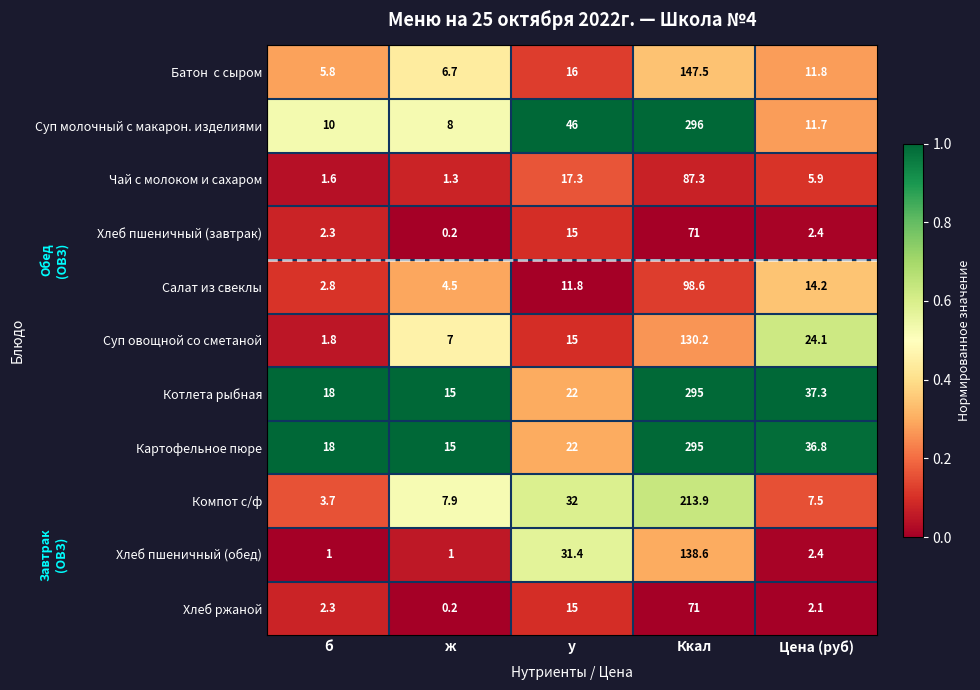

What is the average value of the Чай с молоком и сахаром series?

22.7